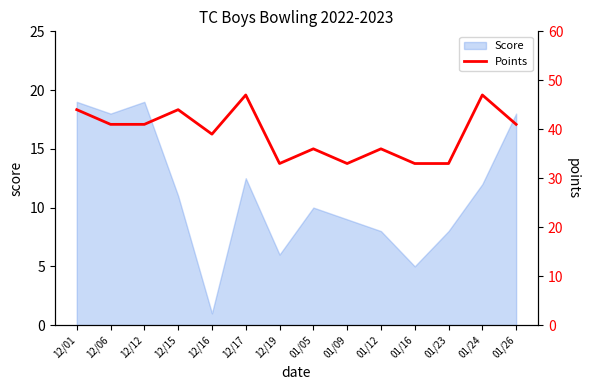

How many data points does each series have?

14